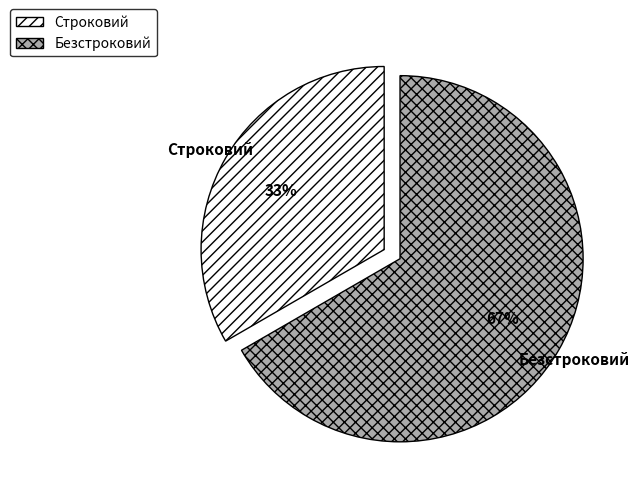

Which category has the smallest portion of the pie?

Строковий